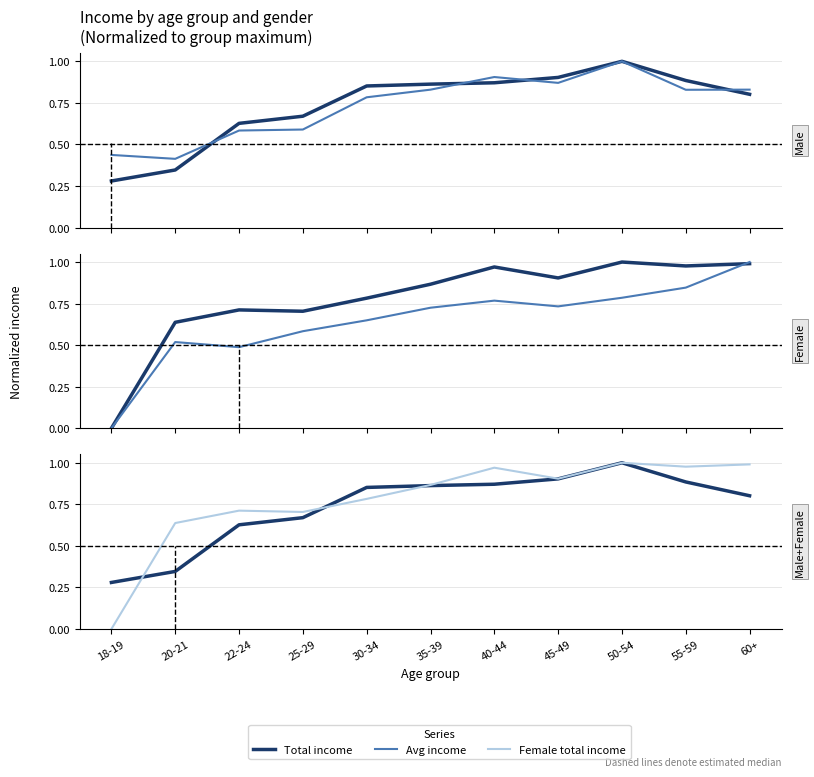

Between which two adjacent categories do Male total income and Female total income first intersect?

18-19 and 20-21